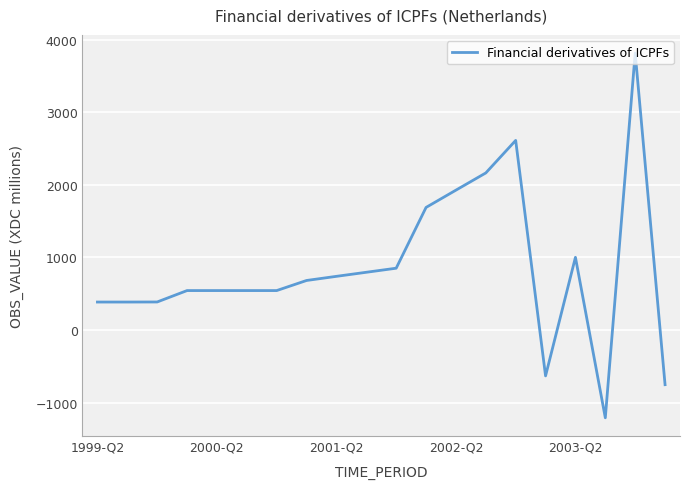

What is the maximum value shown in the chart?

3813